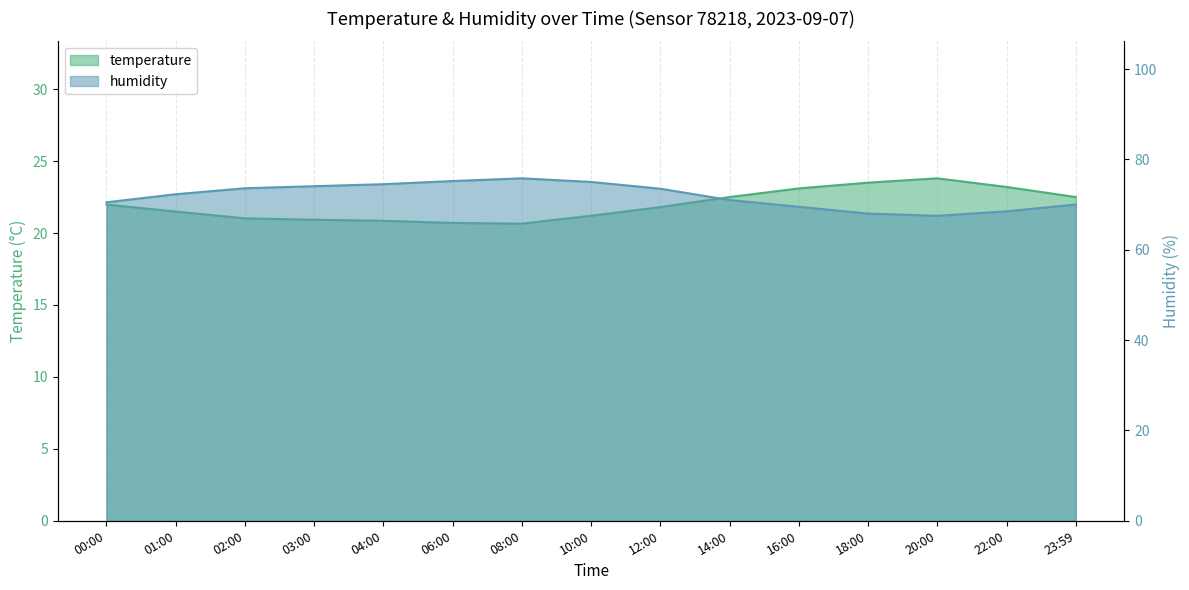

Reading left to right, list all the values displayed in this chart.

temperature: 00:00=22.0	01:00=21.5	02:00=21.0	03:00=20.9	04:00=20.9	06:00=20.7	08:00=20.6	10:00=21.2	12:00=21.8	14:00=22.5	16:00=23.1	18:00=23.5	20:00=23.8	22:00=23.2	23:59=22.5
humidity: 00:00=70.5	01:00=72.3	02:00=73.6	03:00=74.1	04:00=74.5	06:00=75.2	08:00=75.8	10:00=75.0	12:00=73.5	14:00=71.0	16:00=69.5	18:00=68.0	20:00=67.5	22:00=68.5	23:59=70.0